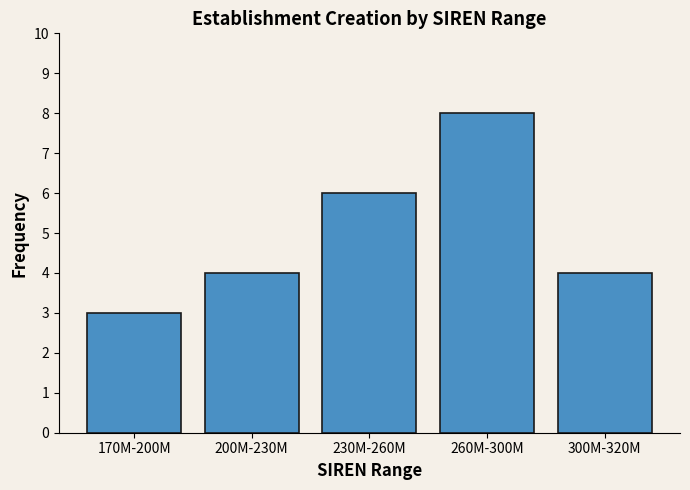

Reading right to left, what are all the values shown in this chart?

300M-320M=4	260M-300M=8	230M-260M=6	200M-230M=4	170M-200M=3